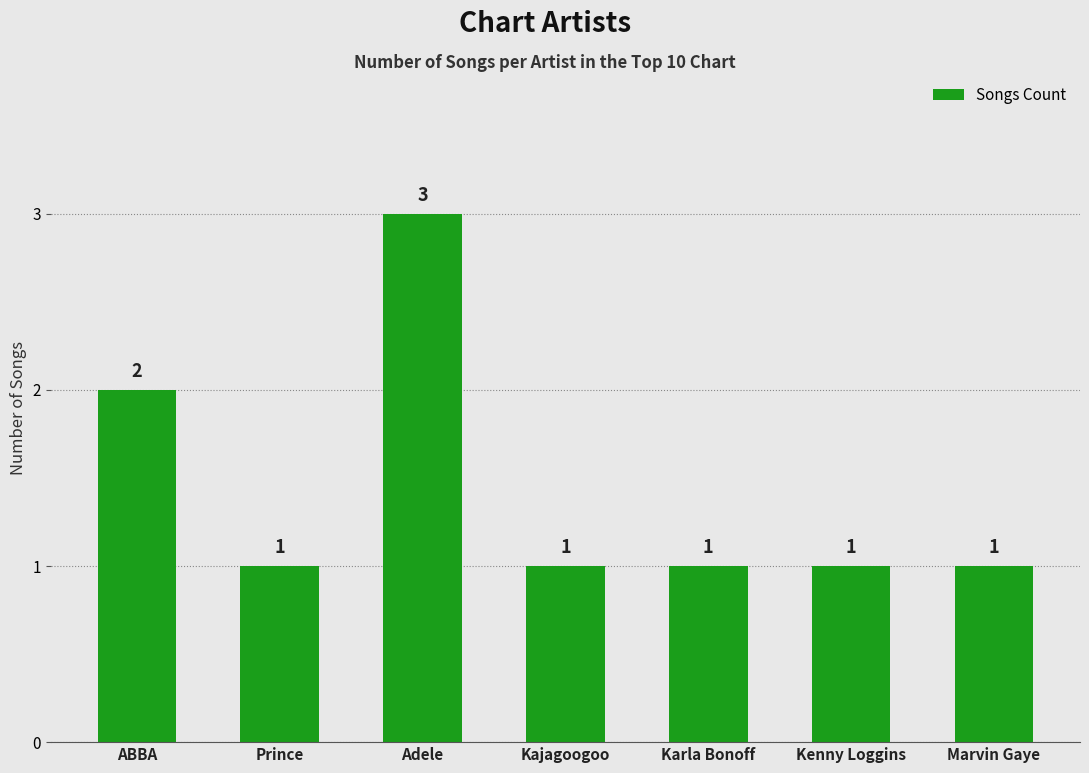

What is the greatest value displayed?

3